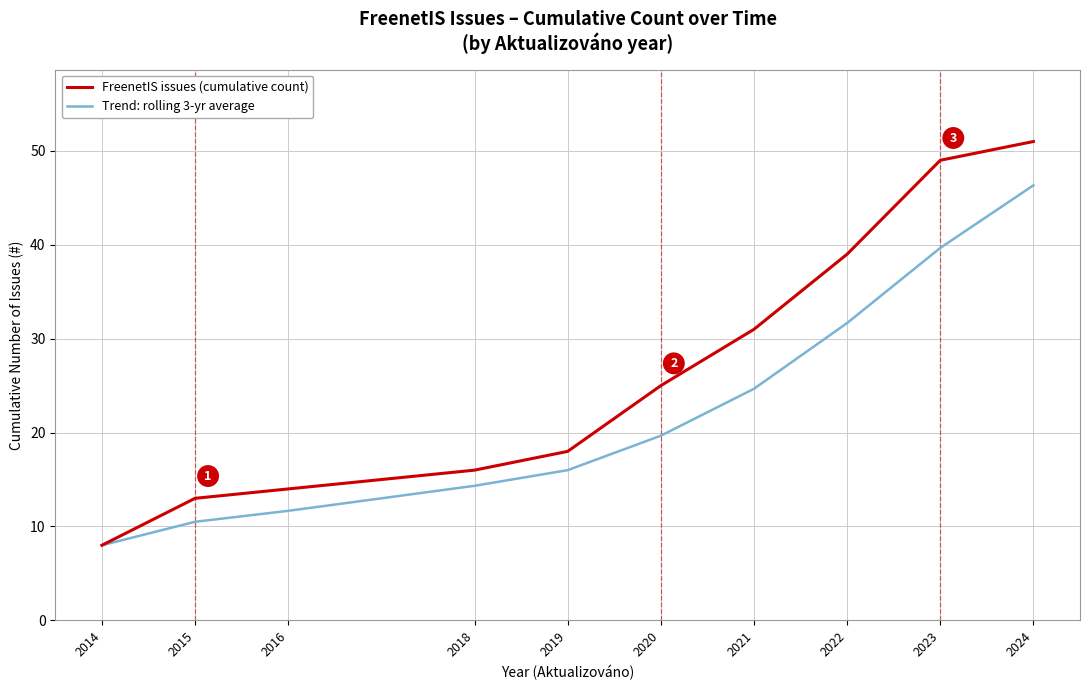

True or false: Trend: rolling 3-yr average has more than 2 interior local peaks.

False